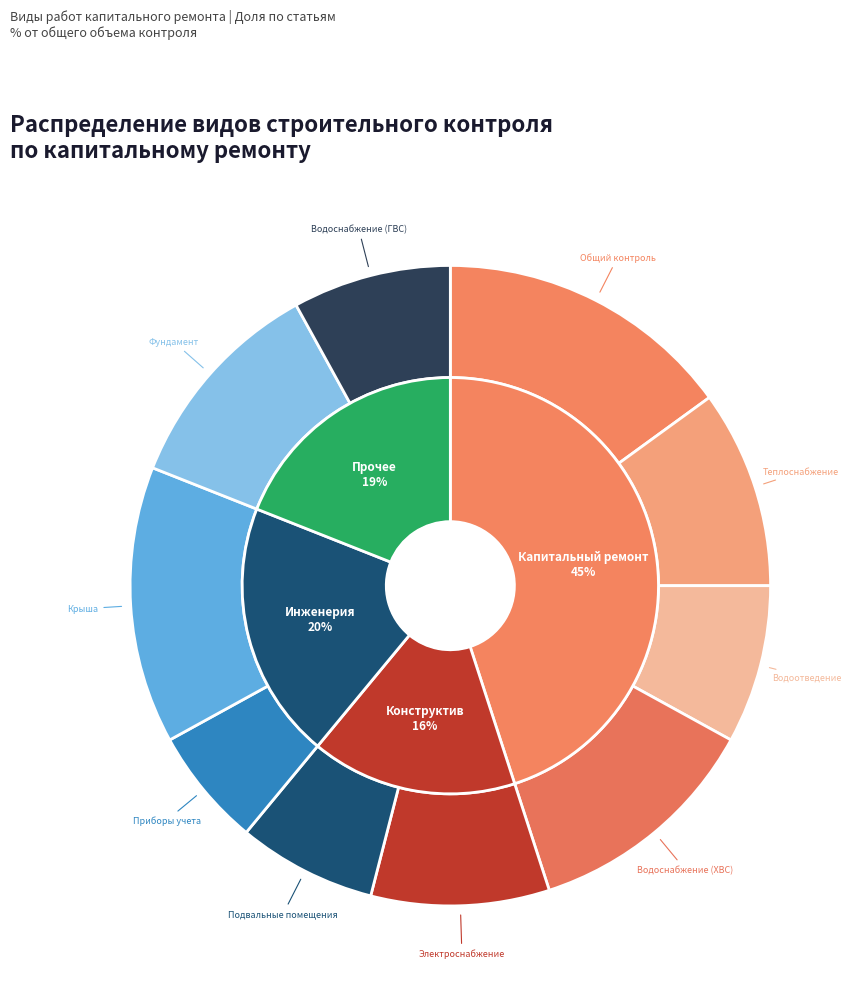

To the nearest percent, what is the average slice percentage?

10%